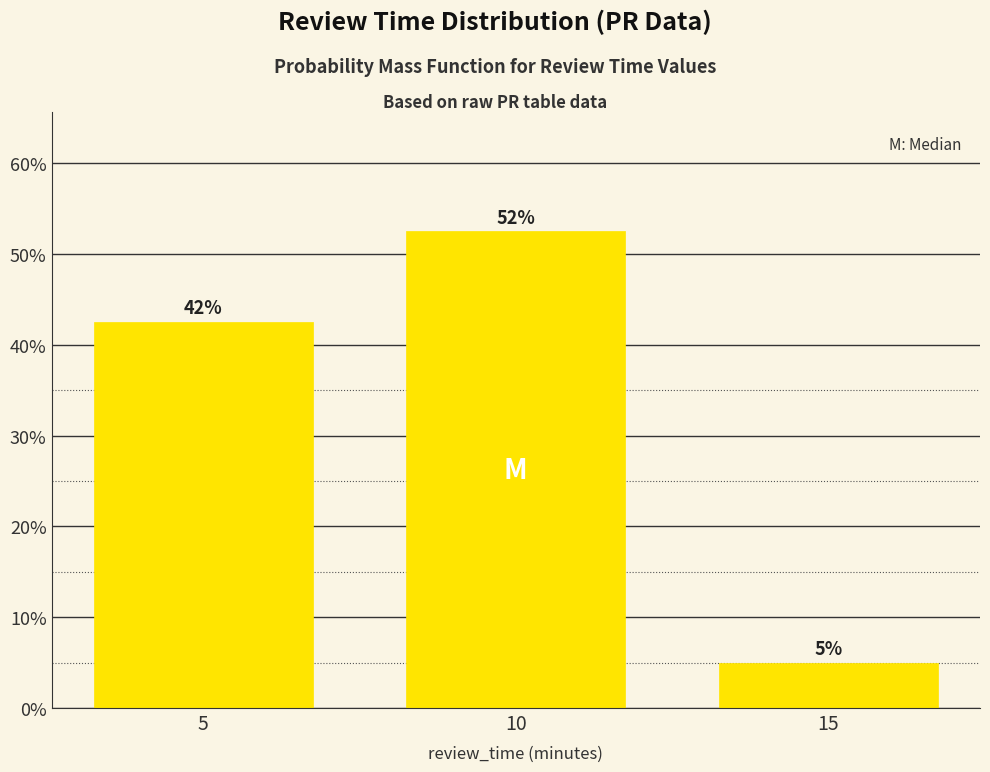

The value at 15 is 1.3. True or false?

False